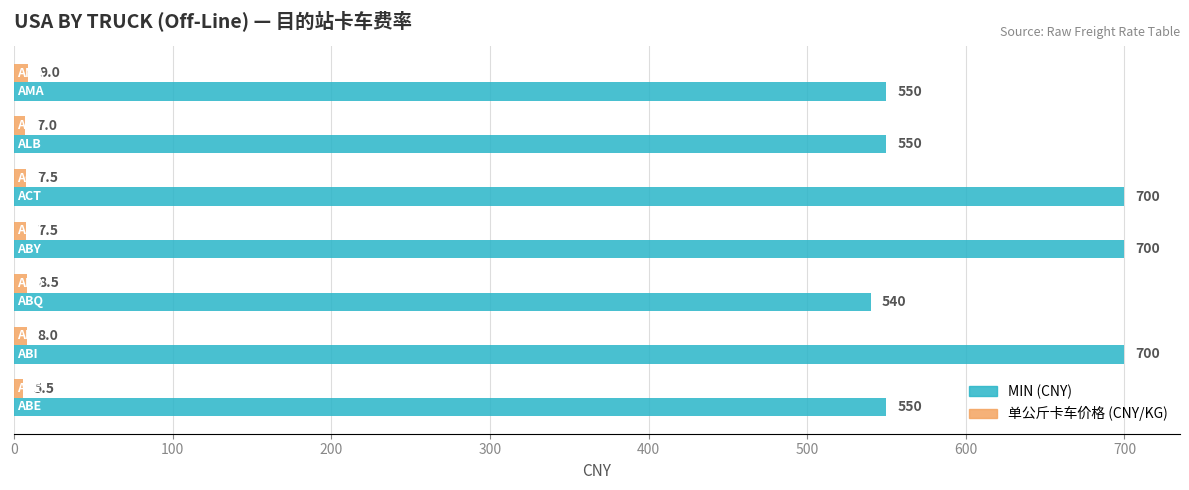

Which series has the largest total across all categories?

MIN (CNY)